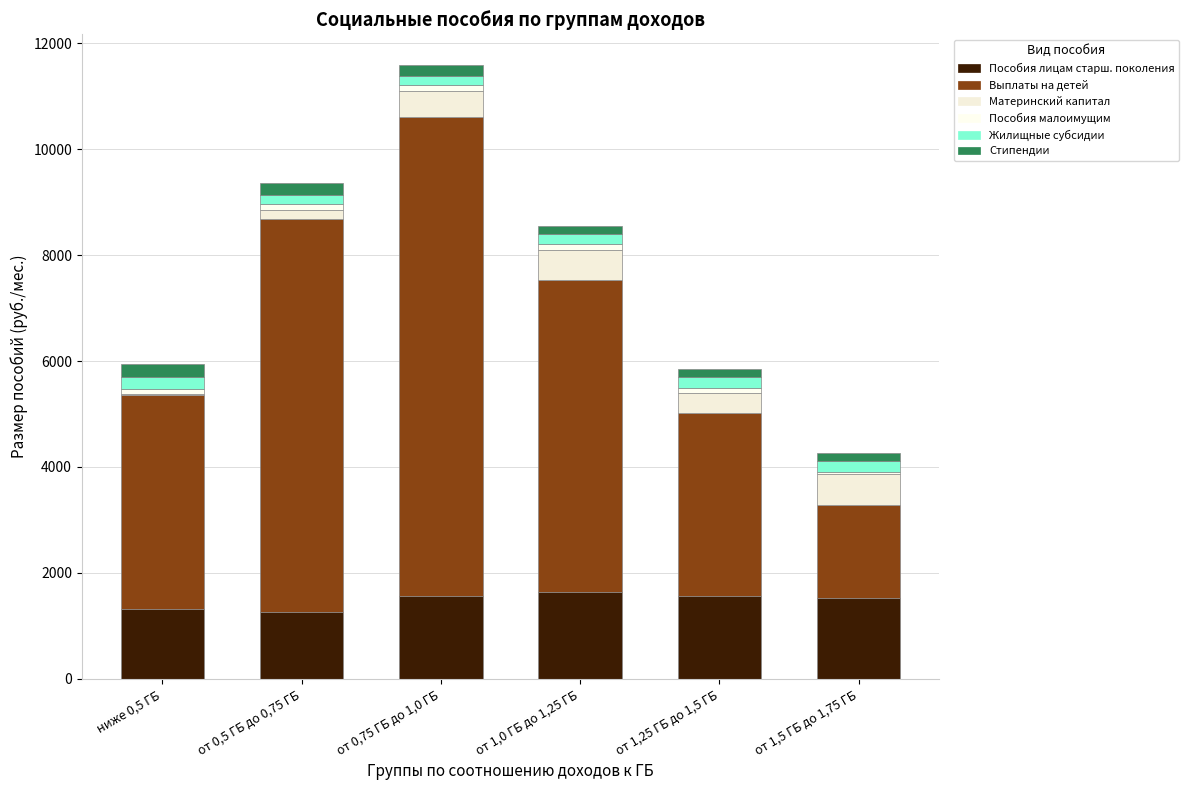

Are the bars grouped side by side (vs. stacked)?

No